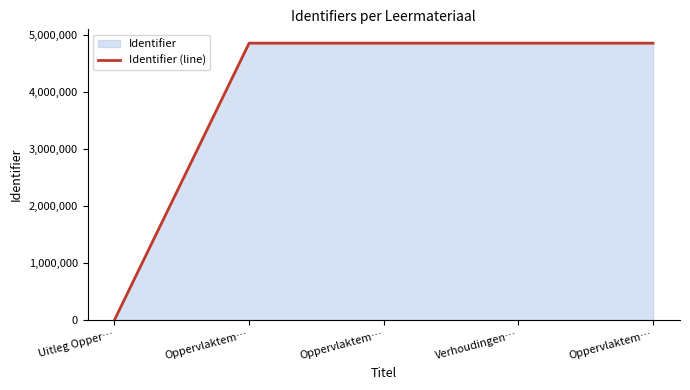

What is the label of the 1st point from the left?

Uitleg Opper…